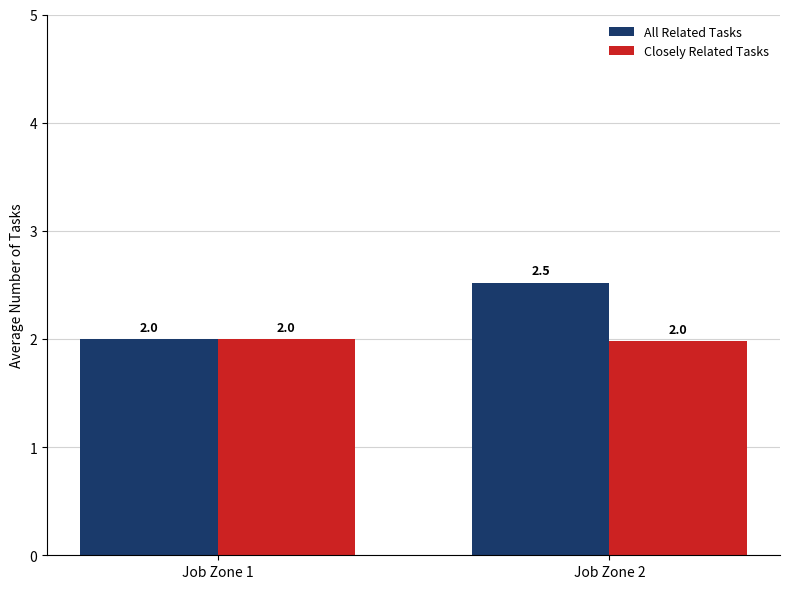

Reading left to right, what are all the values shown in this chart?

All Related Tasks: Job Zone 1=2.0	Job Zone 2=2.5
Closely Related Tasks: Job Zone 1=2.0	Job Zone 2=2.0